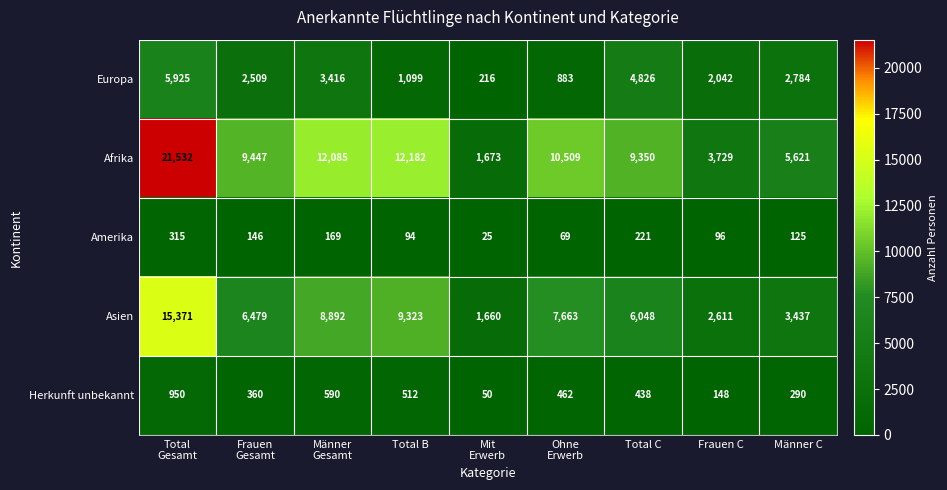

What is the greatest value displayed?

21532